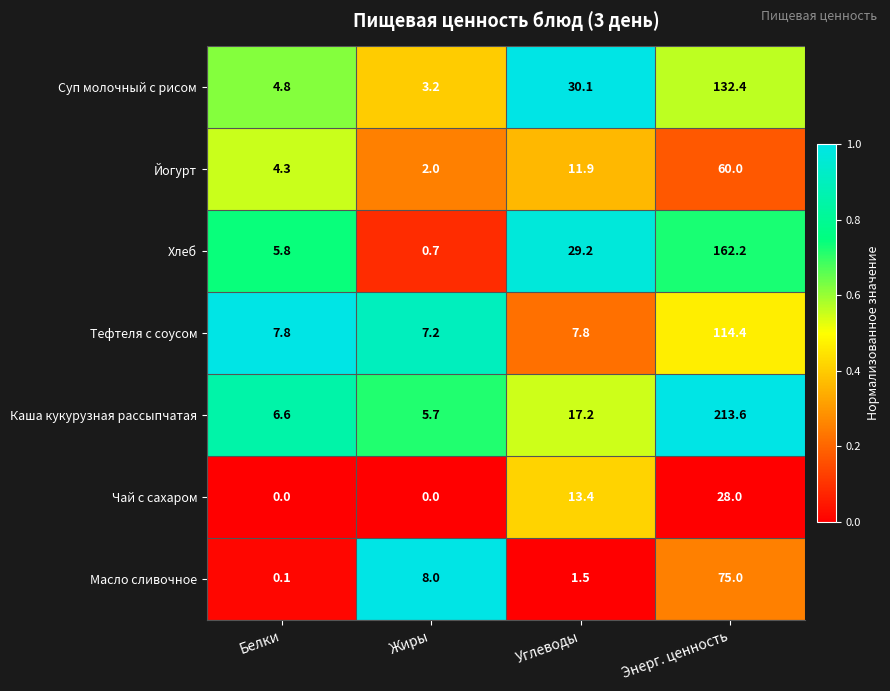

What is the average value of the Хлеб series?

49.5